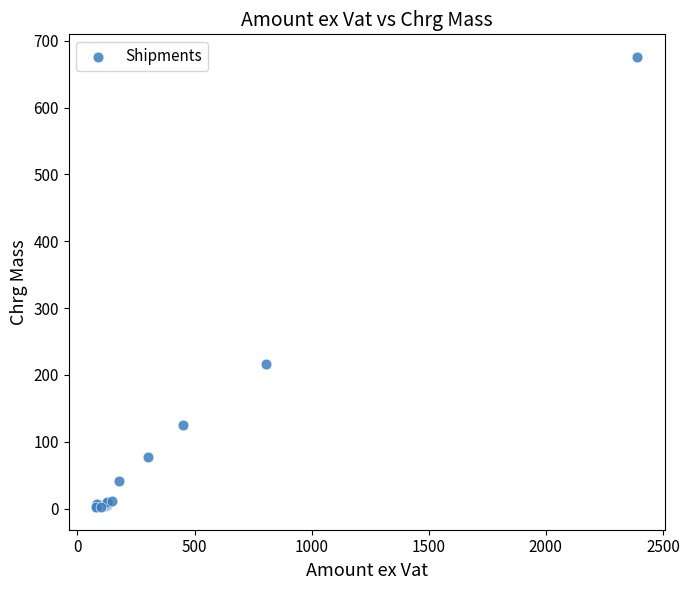

What Y value in the scatter plot is closest to 339?

217